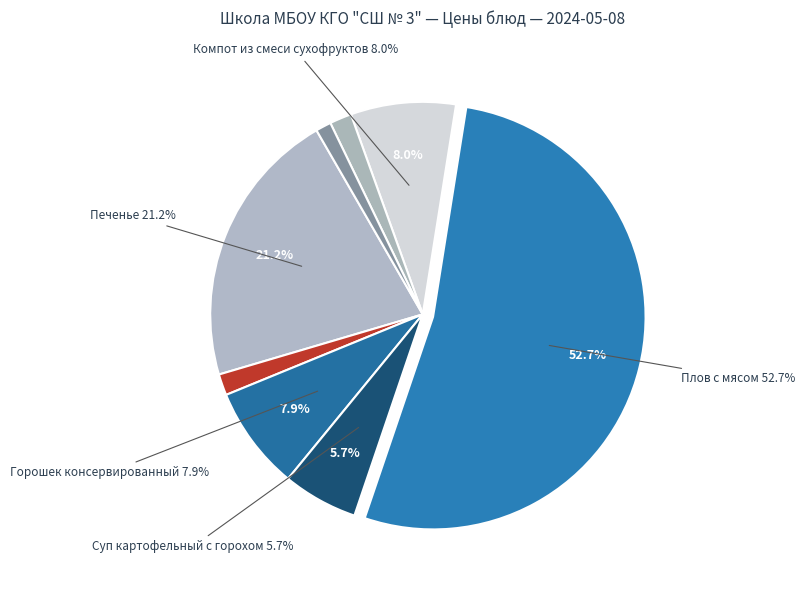

To the nearest percent, what is the combined percentage of Хлеб пшенично-ржаной and Чай?

3%